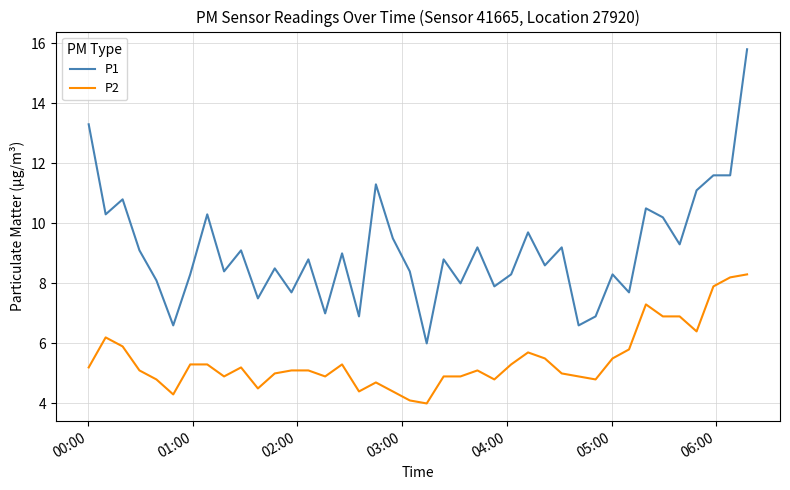

Which series has the widest spread of values?

P1